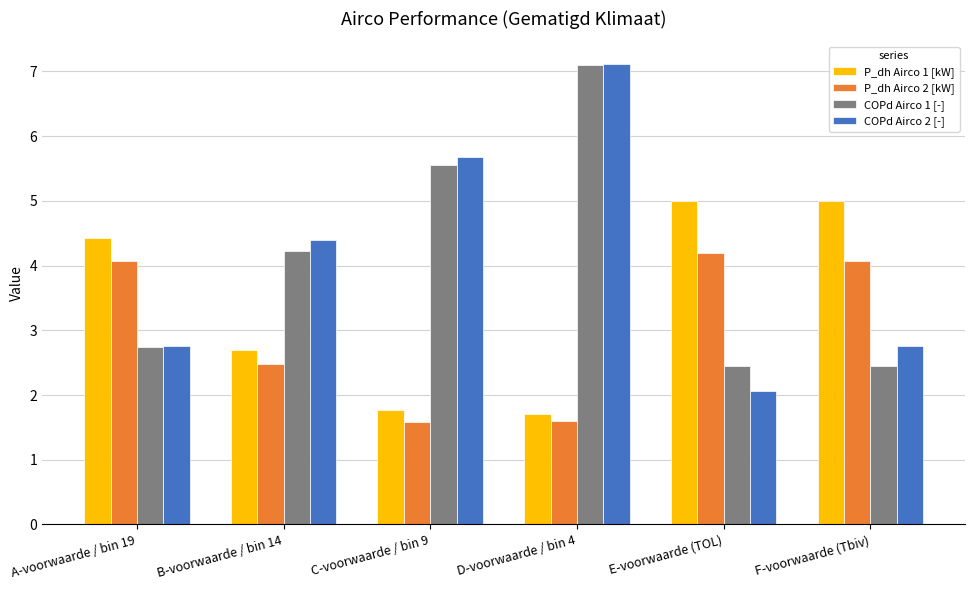

What is the sum of the COPd Airco 1 [-] values at F-voorwaarde (Tbiv) and C-voorwaarde / bin 9?

8.0